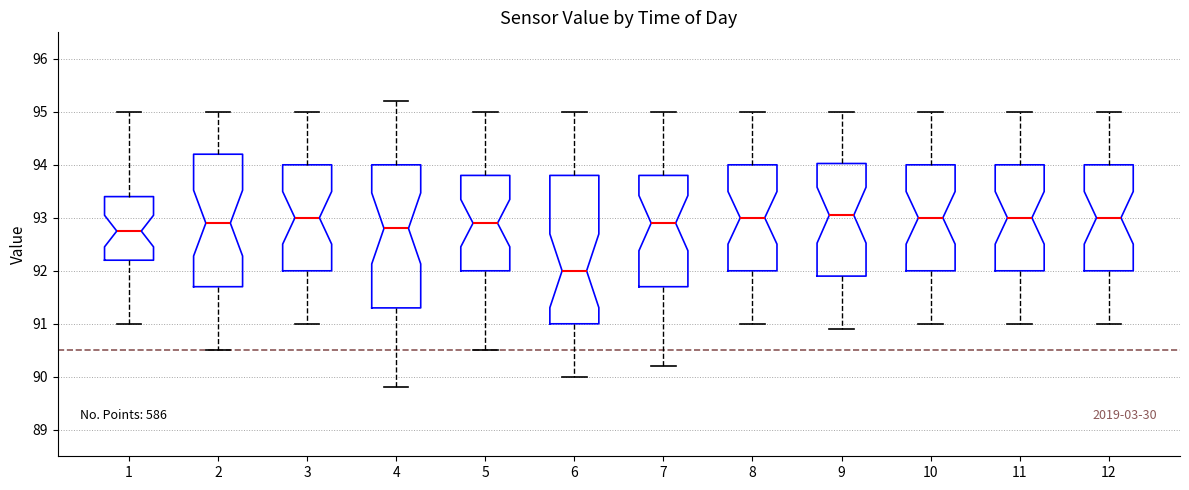

Where does the upper whisker of the box at x = 2 end on the y-axis? The values are not printed on the chart, so give them approximately, as read against the axis.

95.0